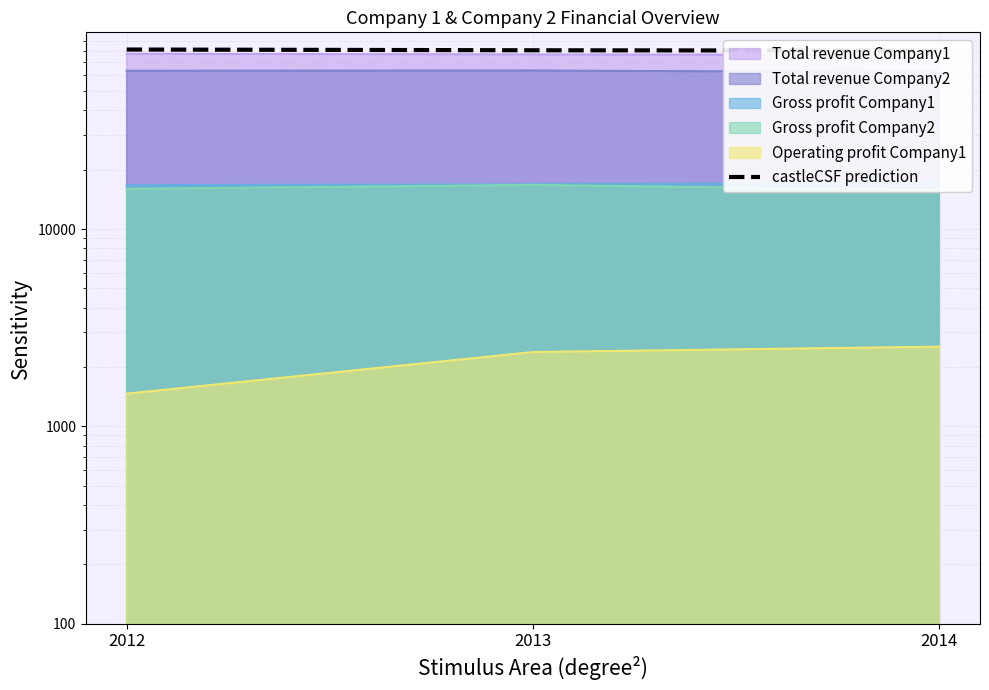

List the labels in order of value, largest first.

2012, 2013, 2014